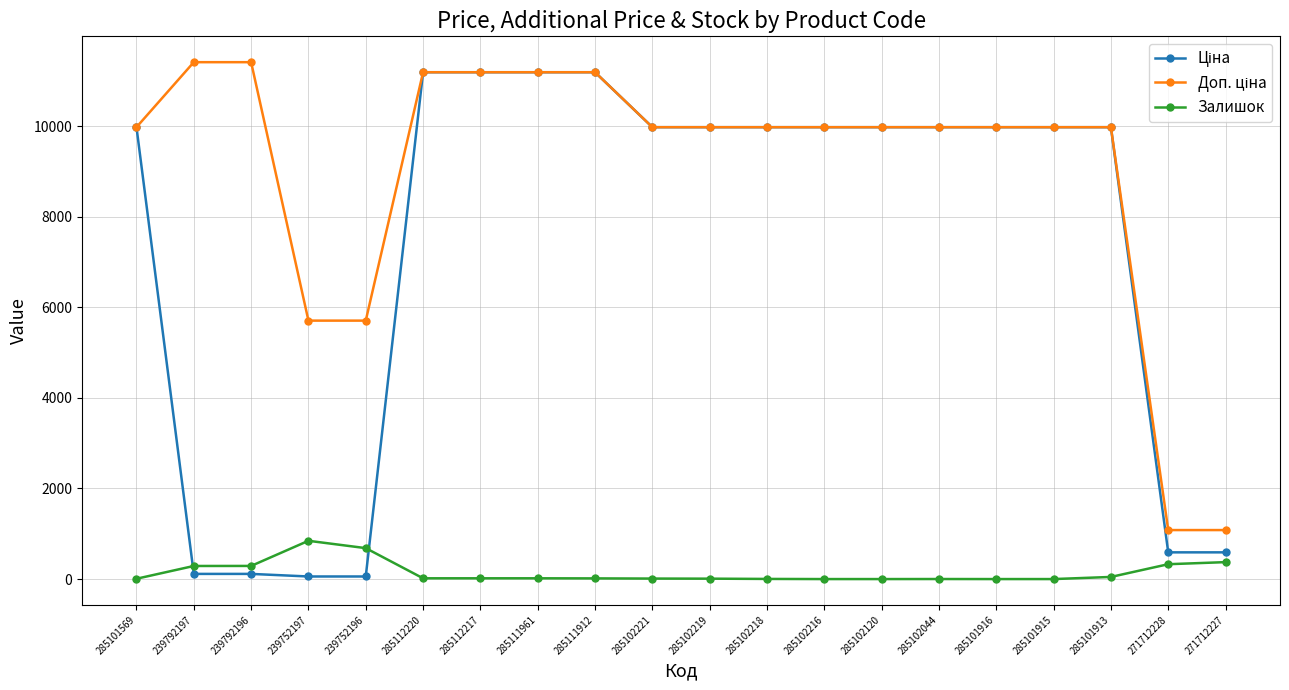

What is the greatest value displayed?

11410.0